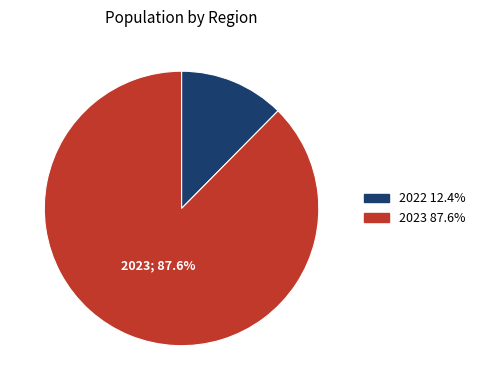

Combined, do 2022 and 2023 account for over 50%?

Yes